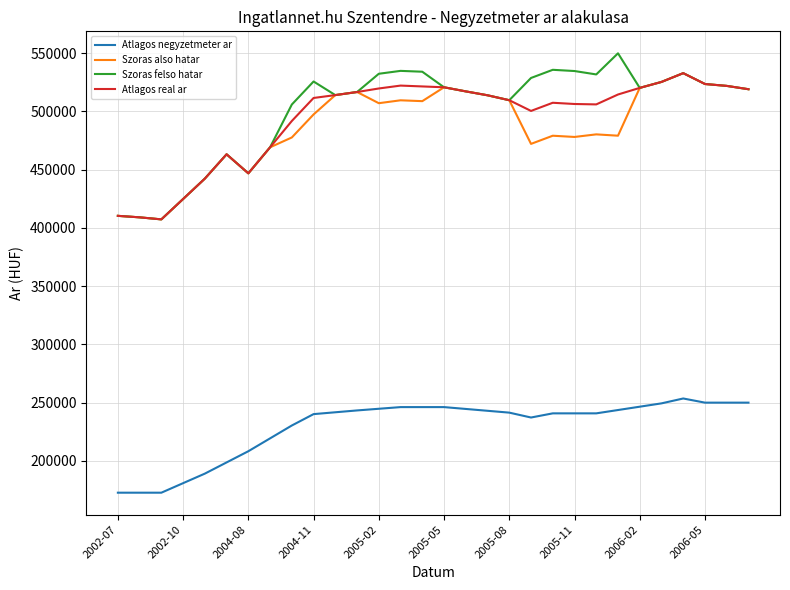

Which series has the widest spread of values?

Szoras felso hatar